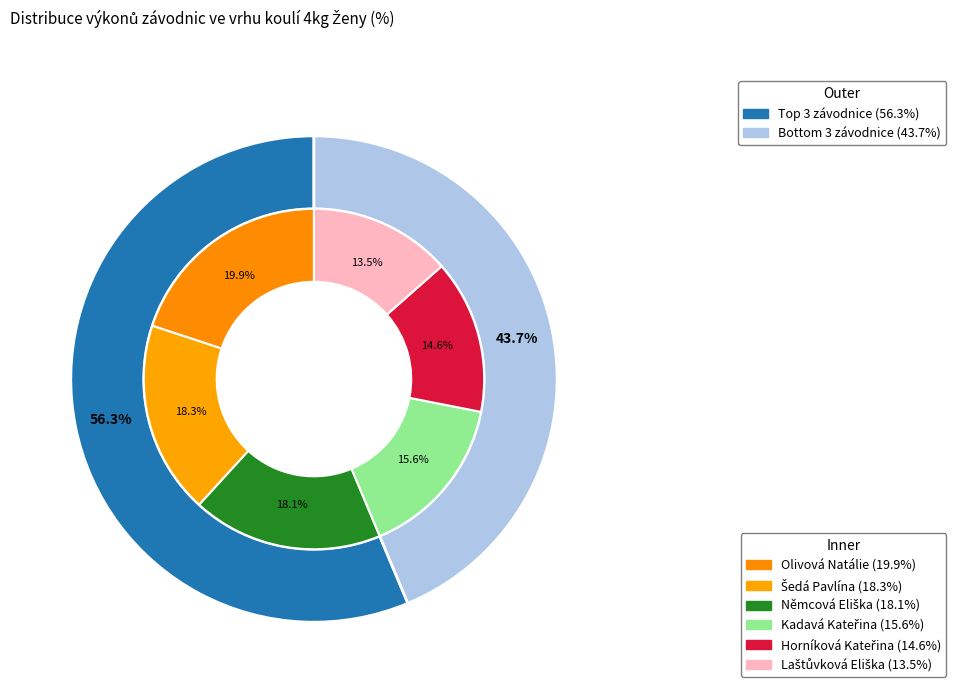

Combined, what portion of the pie is Laštůvková Eliška and Němcová Eliška?

31.6%